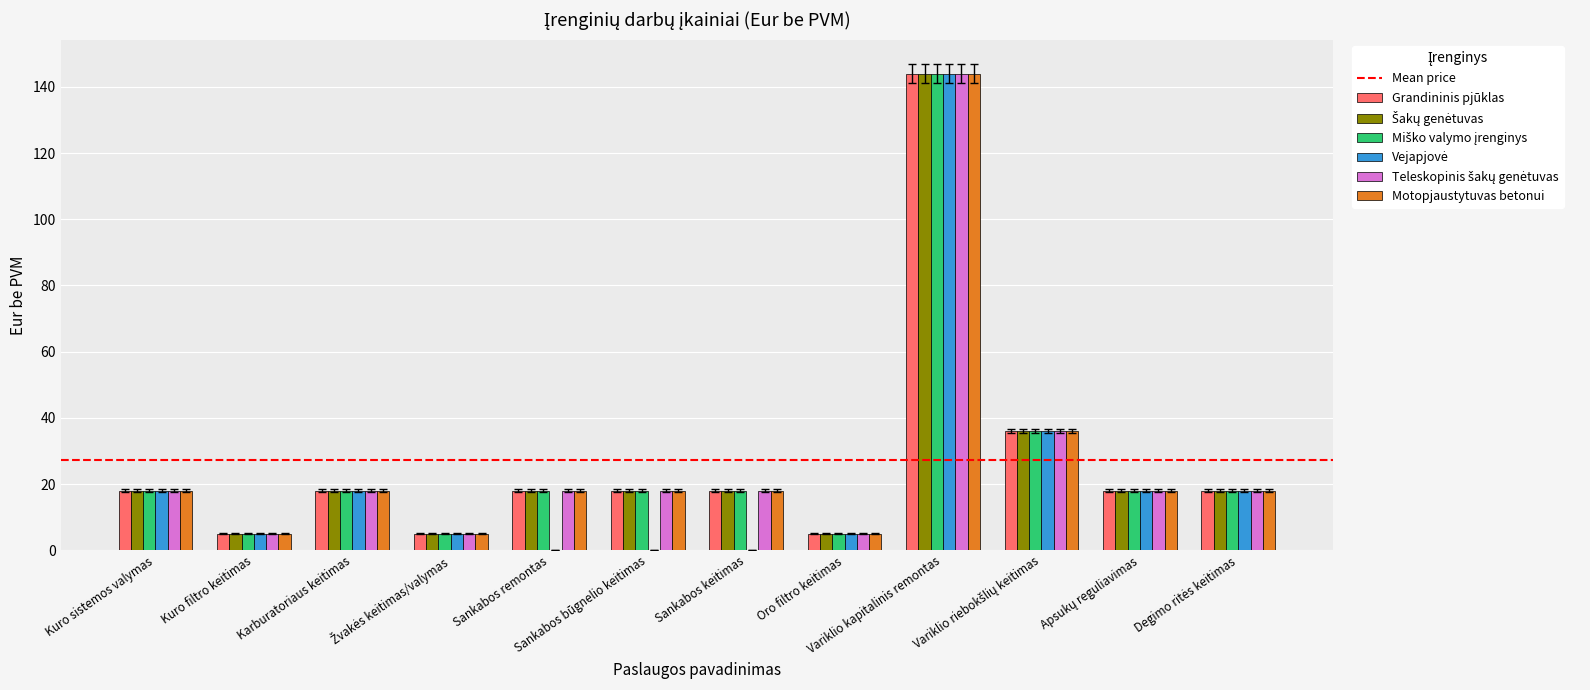

The value of Grandininis pjūklas at Variklio kapitalinis remontas is 54. True or false?

False